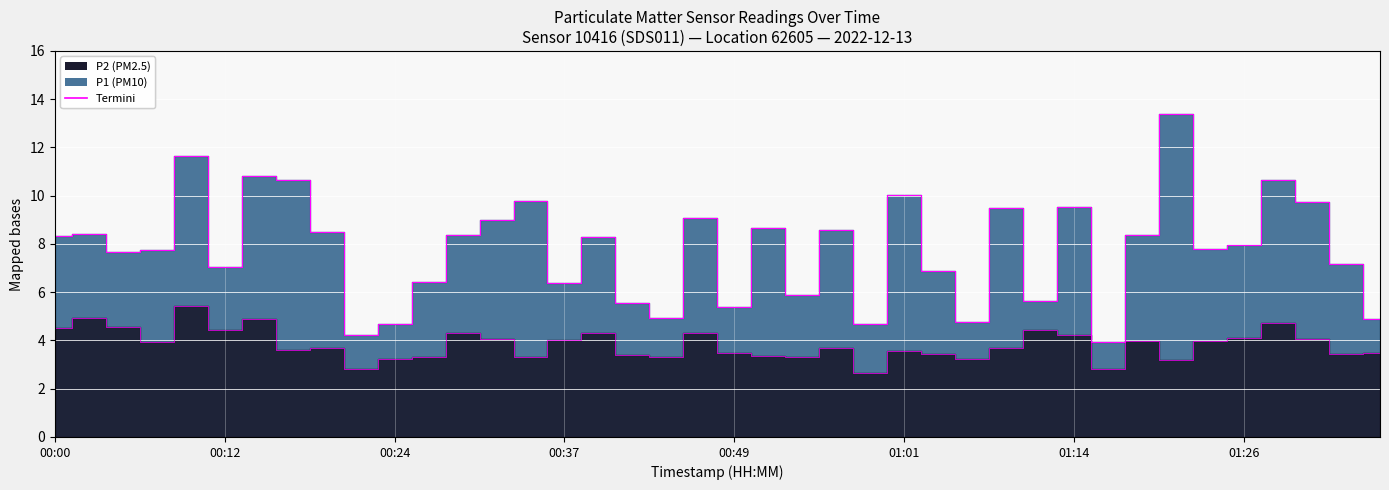

True or false: P1 has more than 1 points higher than both neighbors.

True